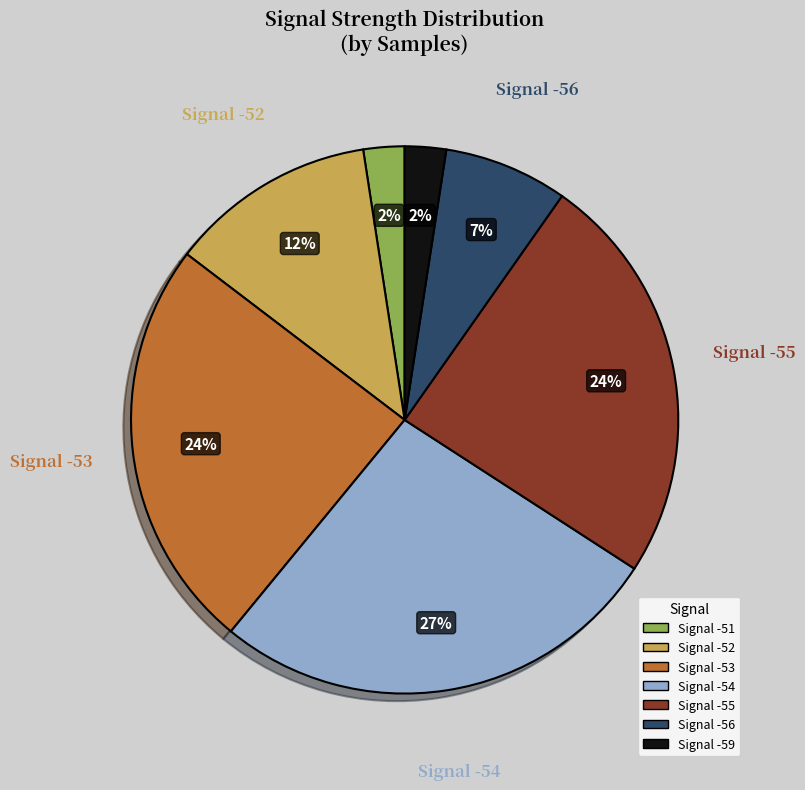

Does any single category account for the majority?

No